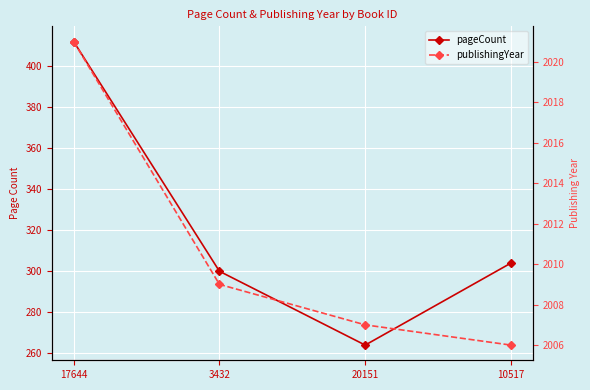

What is the value of the publishingYear point at the 4th from the left?

2006